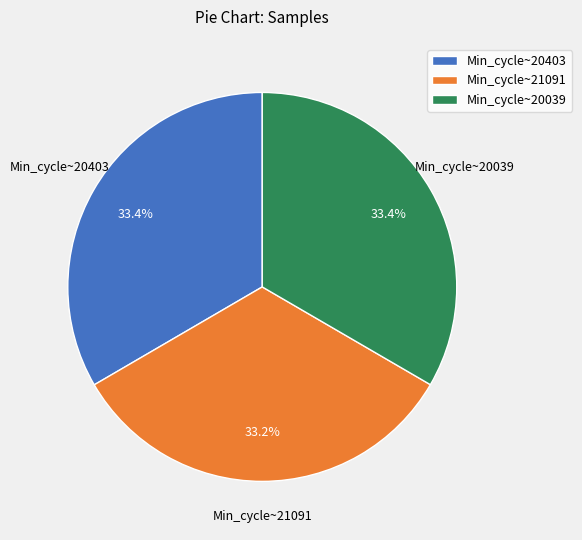

Is the sum of Min_cycle~21091 and Min_cycle~20039 greater than half?

Yes